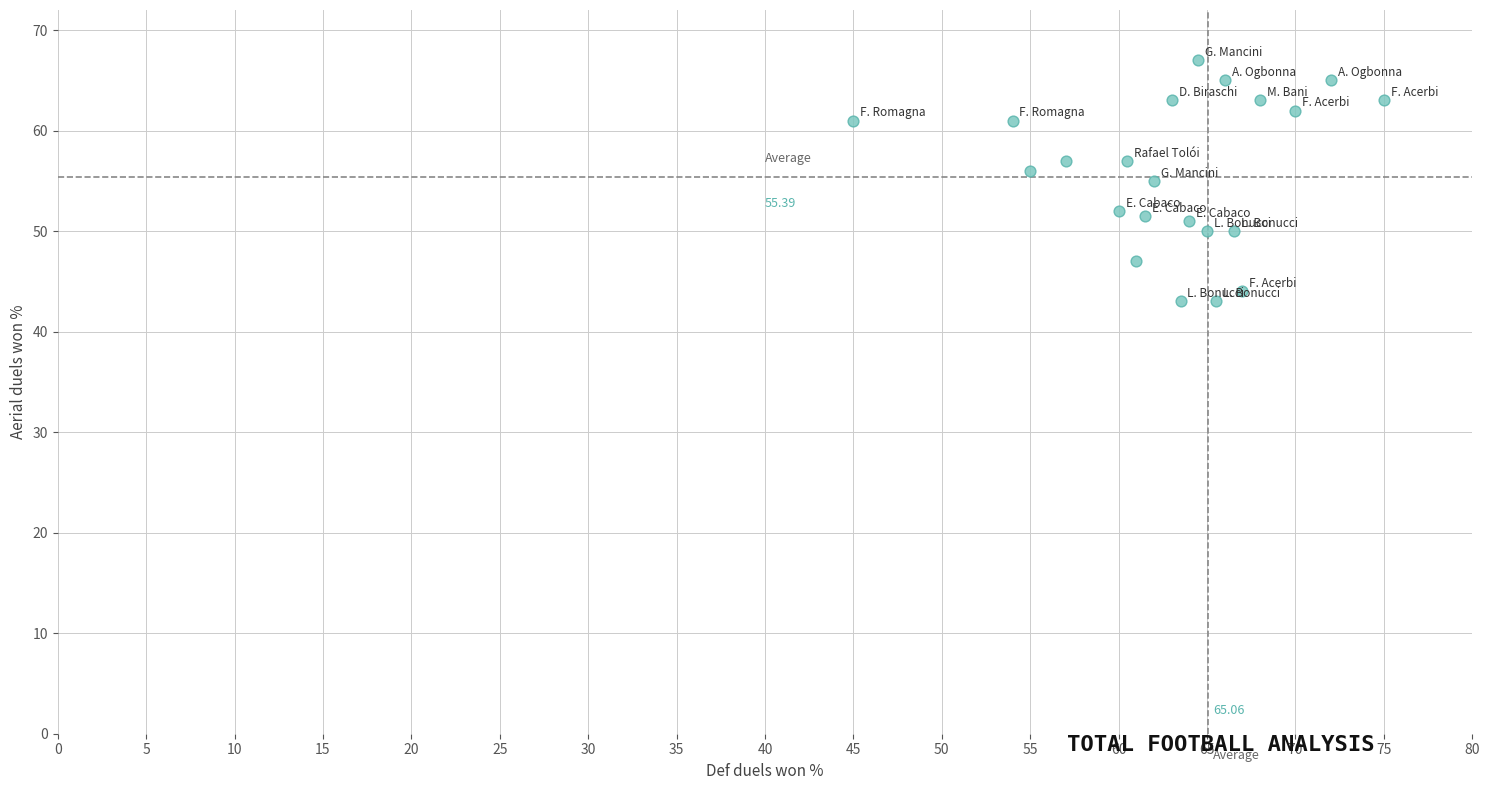

What is the range of X values (max minus min)?

30.0